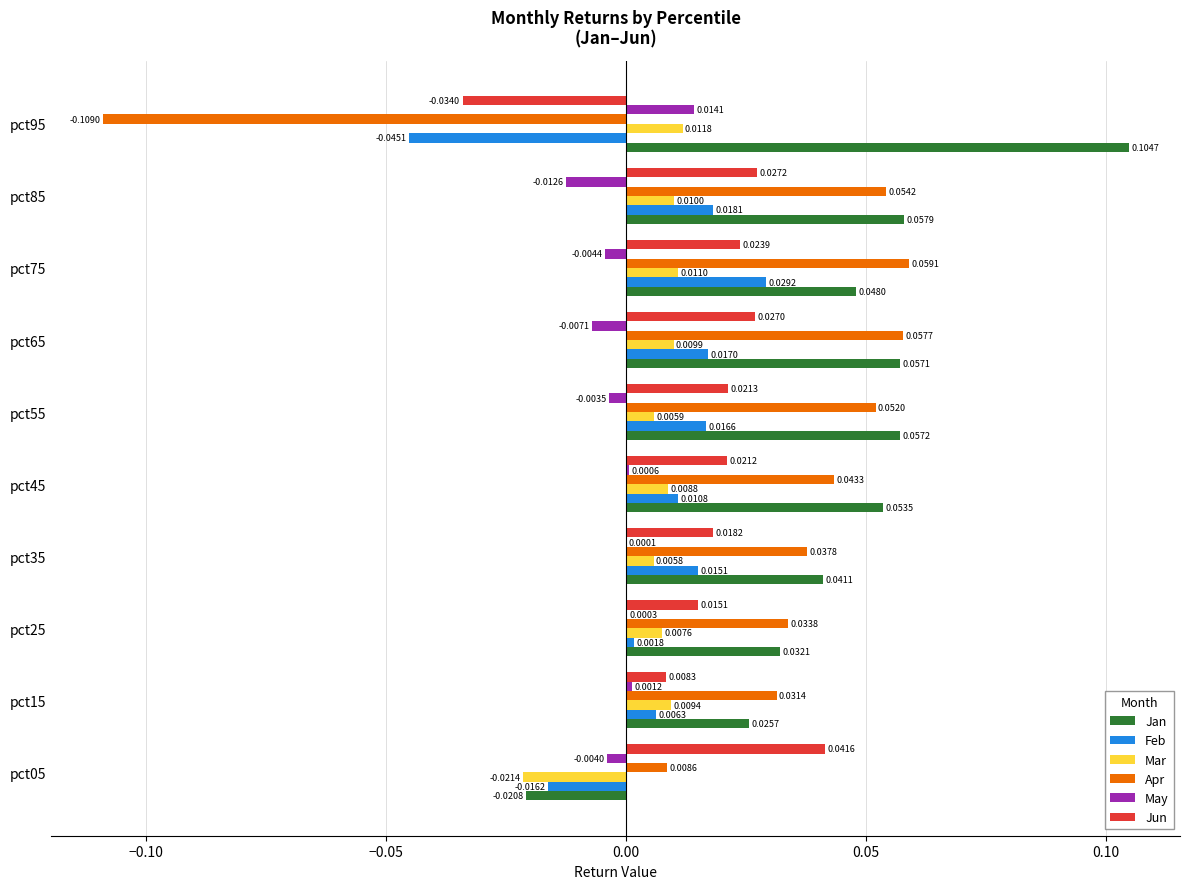

Which series has the largest total across all categories?

Jan